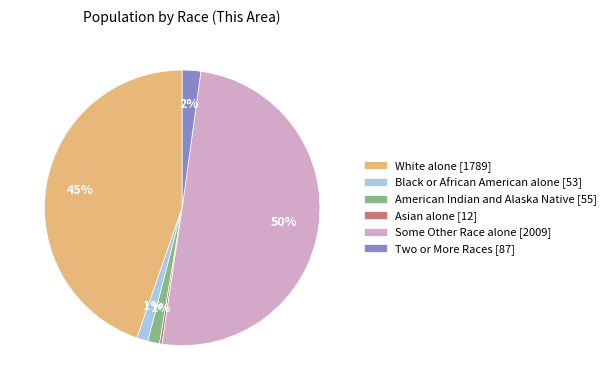

To the nearest percent, what percentage of the pie is Black or African American alone?

1%